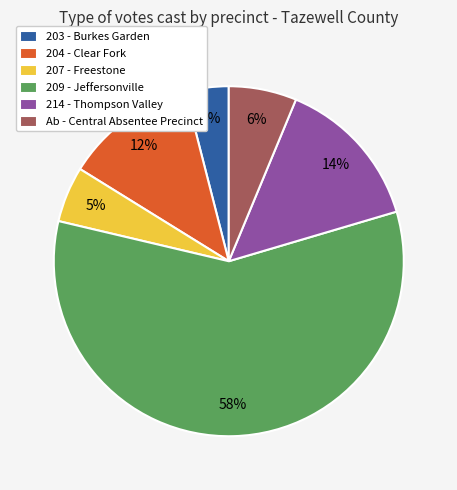

Is the sum of 204 - Clear Fork and Ab - Central Absentee Precinct greater than half?

No